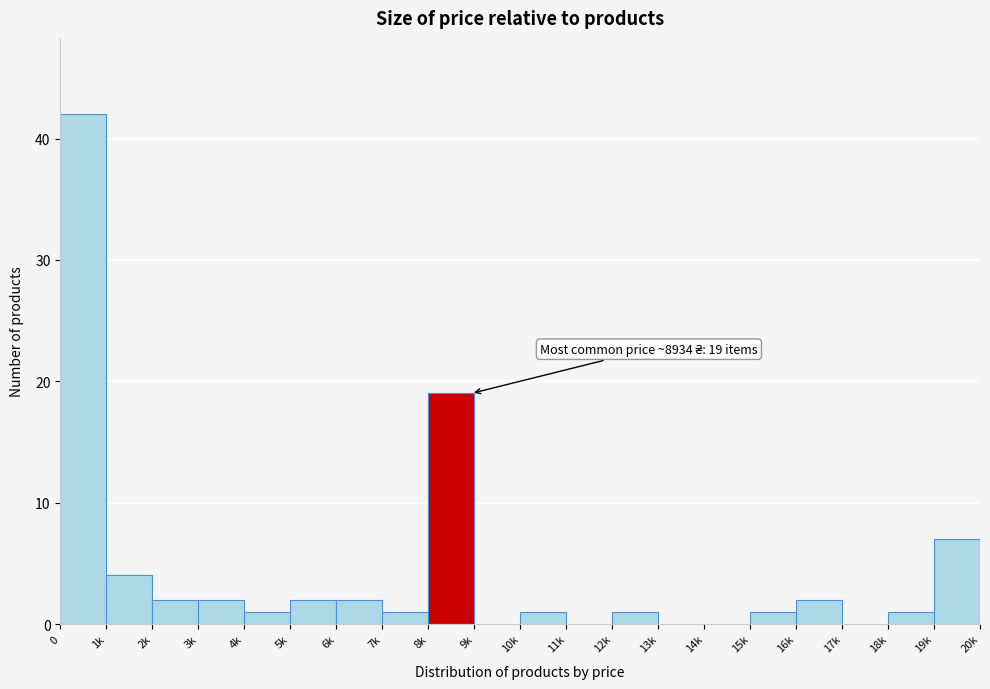

Reading right to left, list all the values displayed in this chart.

19k=7	18k=1	17k=0	16k=2	15k=1	14k=0	13k=0	12k=1	11k=0	10k=1	9k=0	8k=19	7k=1	6k=2	5k=2	4k=1	3k=2	2k=2	1k=4	0=42